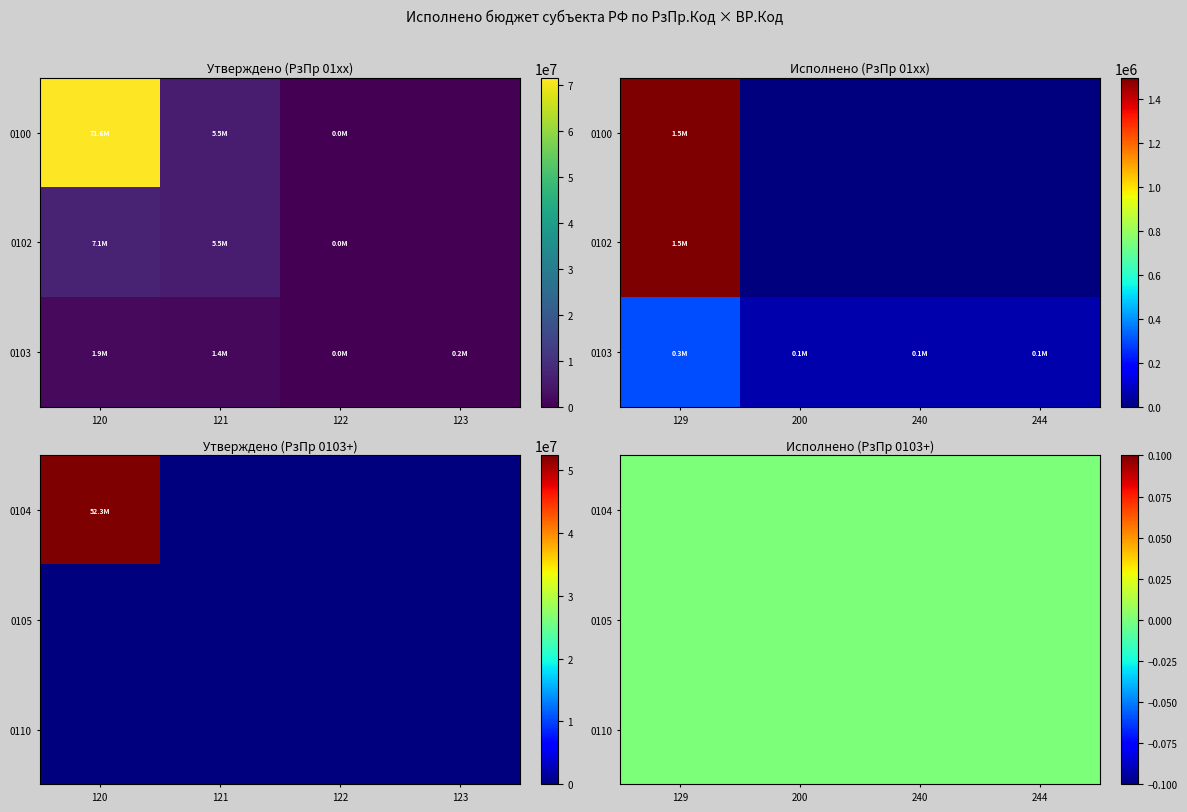

True or false: 0104 has a value of 0.0 at 122.

True